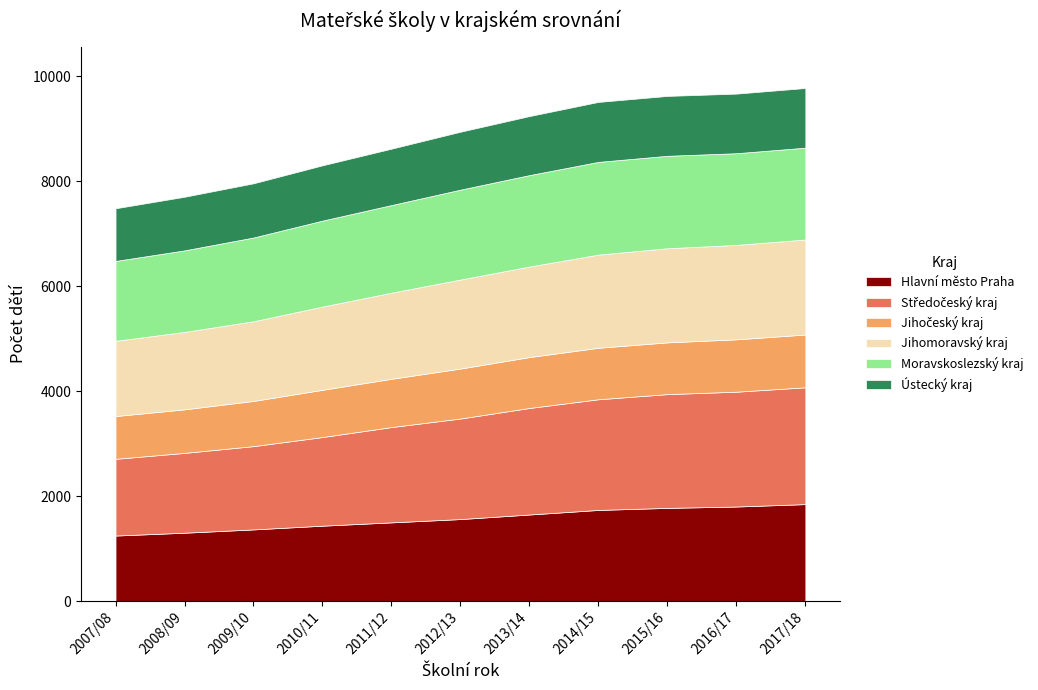

What is the highest value of the Ústecký kraj series?

1143